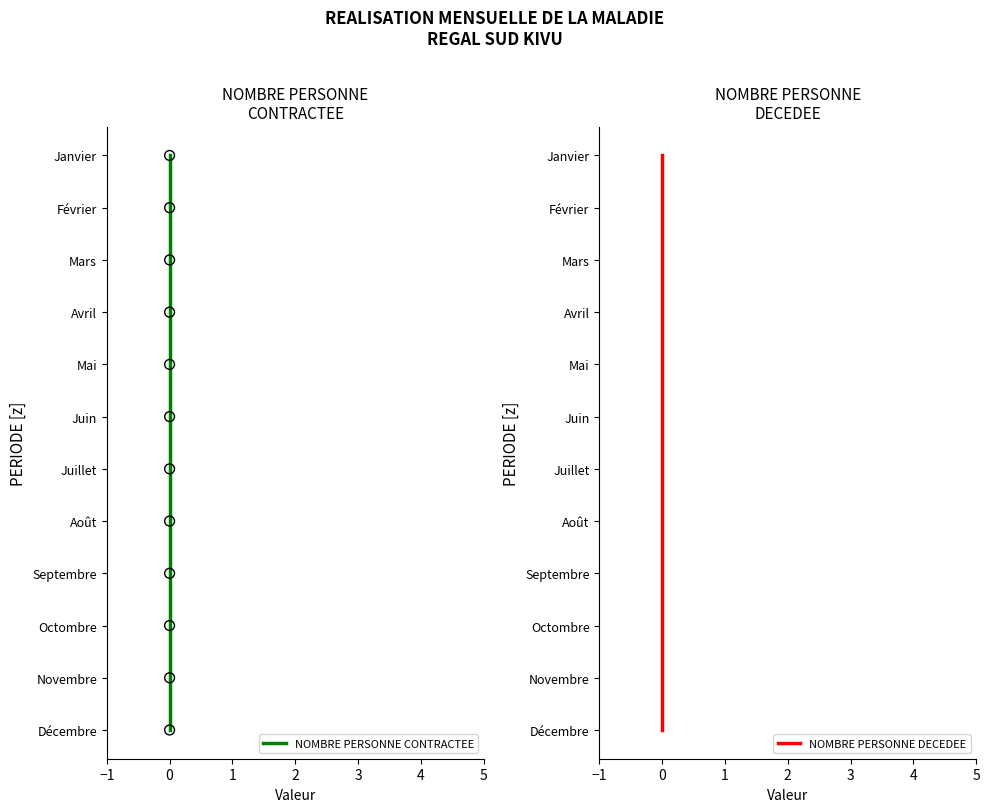

Which series contains the highest Y value?

NOMBRE PERSONNE CONTRACTEE